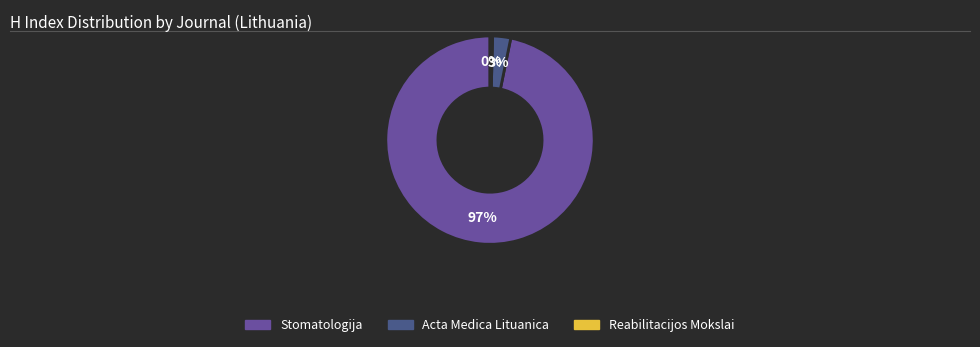

Which category has the biggest portion of the pie?

Stomatologija